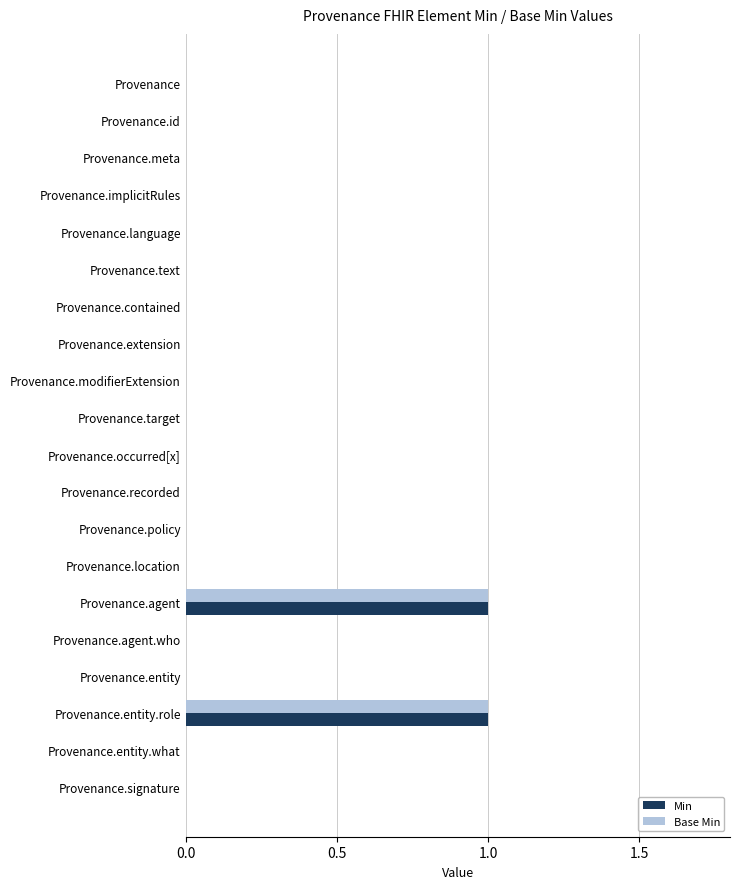

The value of Min at Provenance.agent is 1. True or false?

True